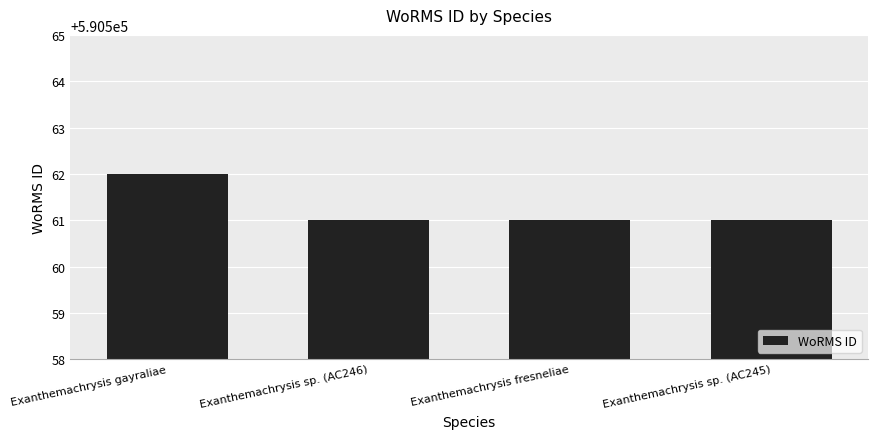

Reading left to right, transcribe all the data shown in this chart.

Exanthemachrysis gayraliae=590562	Exanthemachrysis sp. (AC246)=590561	Exanthemachrysis fresneliae=590561	Exanthemachrysis sp. (AC245)=590561